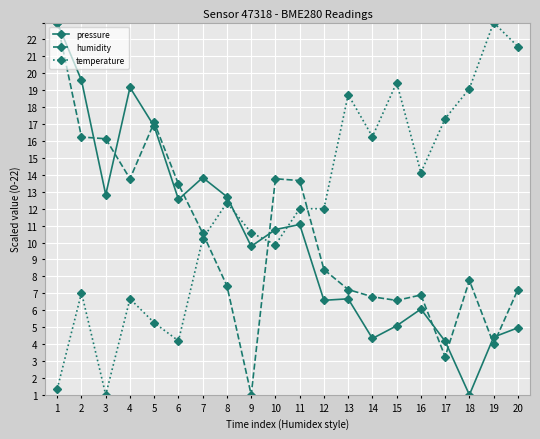

List the labels in order of temperature value, smallest first.

3, 1, 6, 5, 4, 2, 10, 7, 9, 11, 12, 8, 16, 14, 17, 13, 18, 15, 20, 19